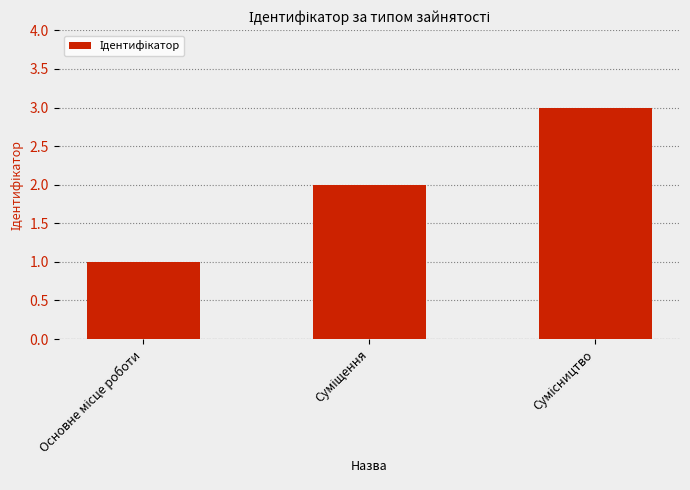

What is the maximum value shown in the chart?

3